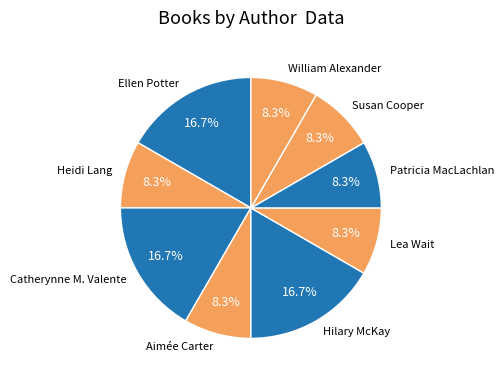

What is the ratio of the value at Hilary McKay to the value at Heidi Lang?

2.0